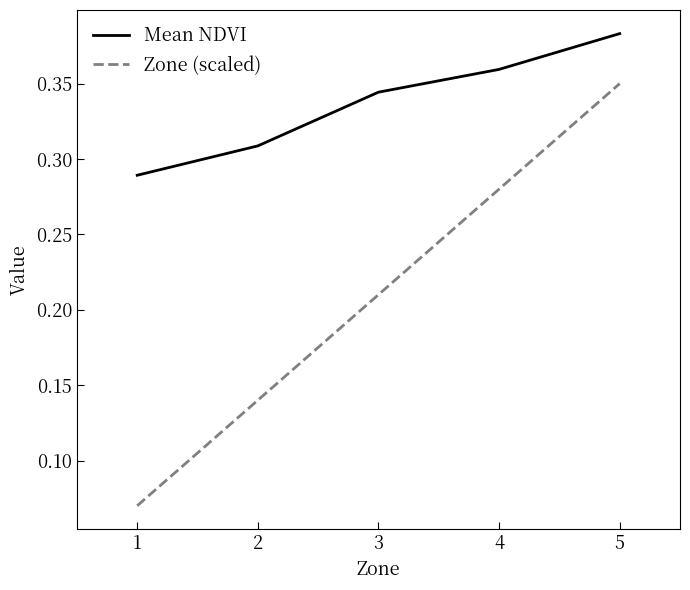

Is it true that Zone (scaled) equals 0.3 at 3?

False